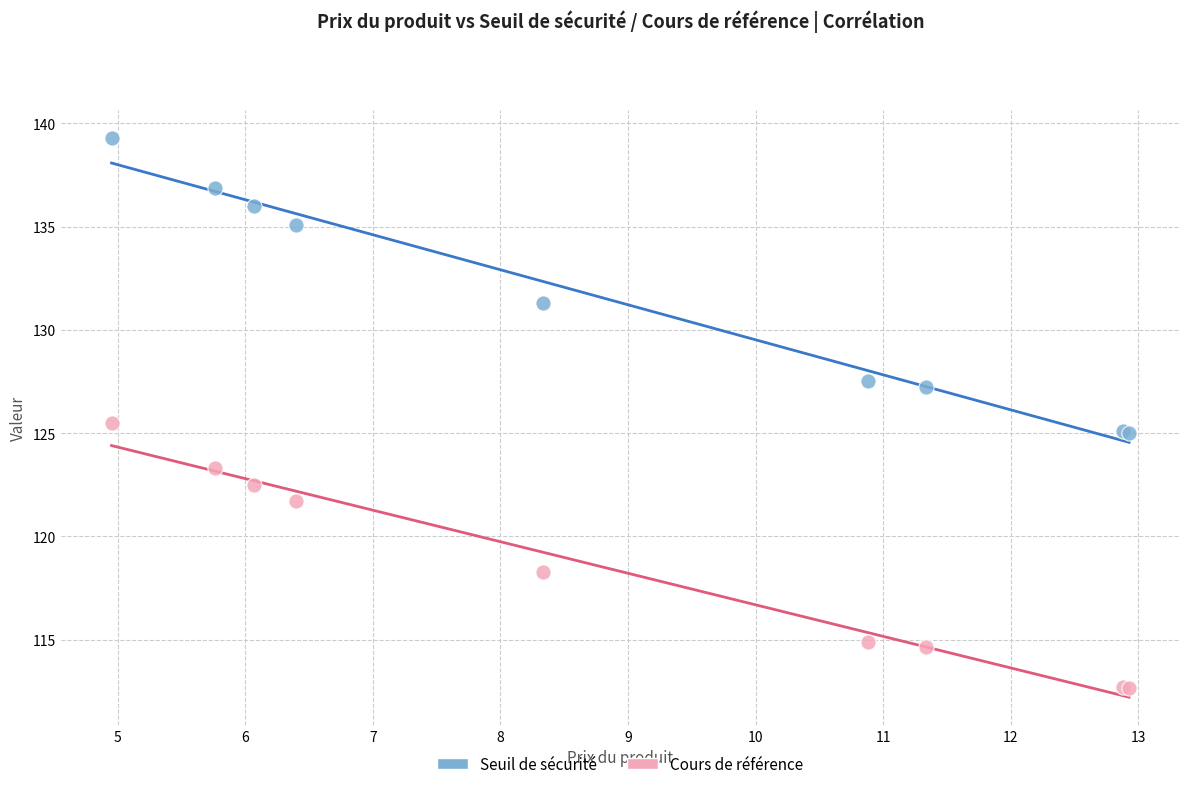

What are all the series names shown in the legend?

Seuil de sécurité, Cours de référence